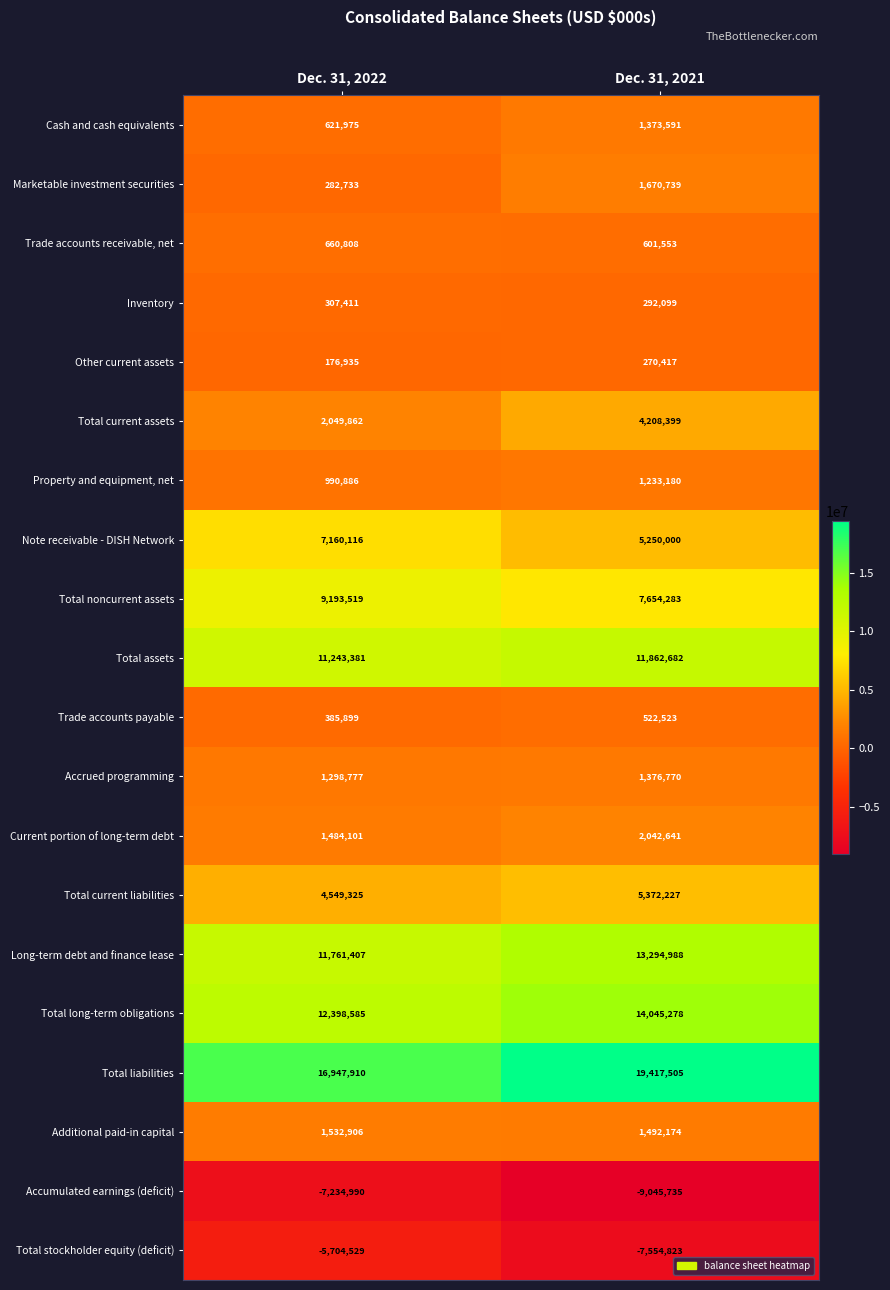

What is the total value across all series at Dec. 31, 2022?

70107017